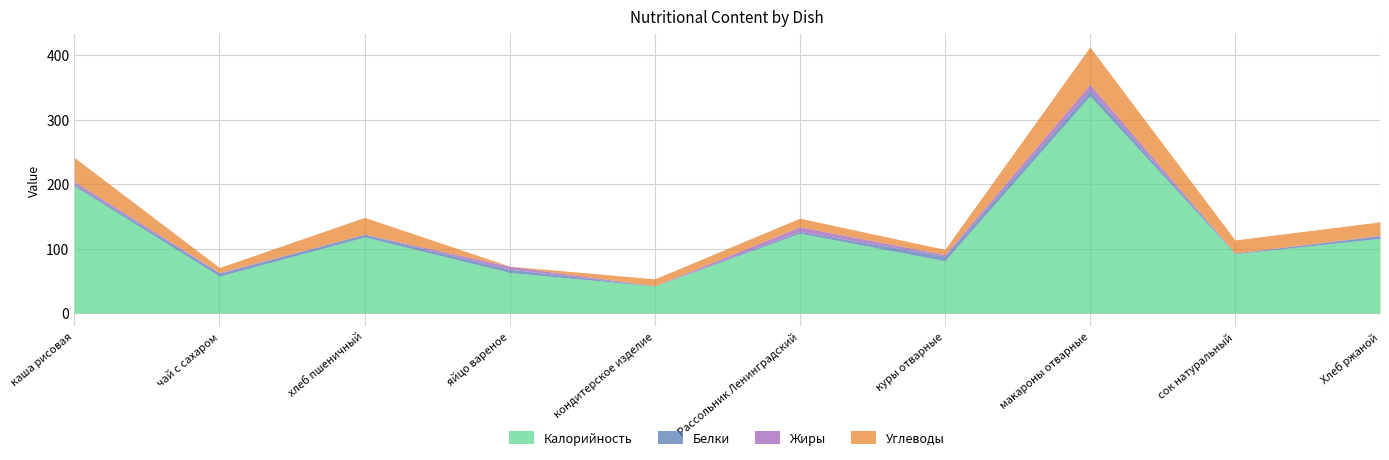

At which category does Белки reach its first local peak?

чай с сахаром